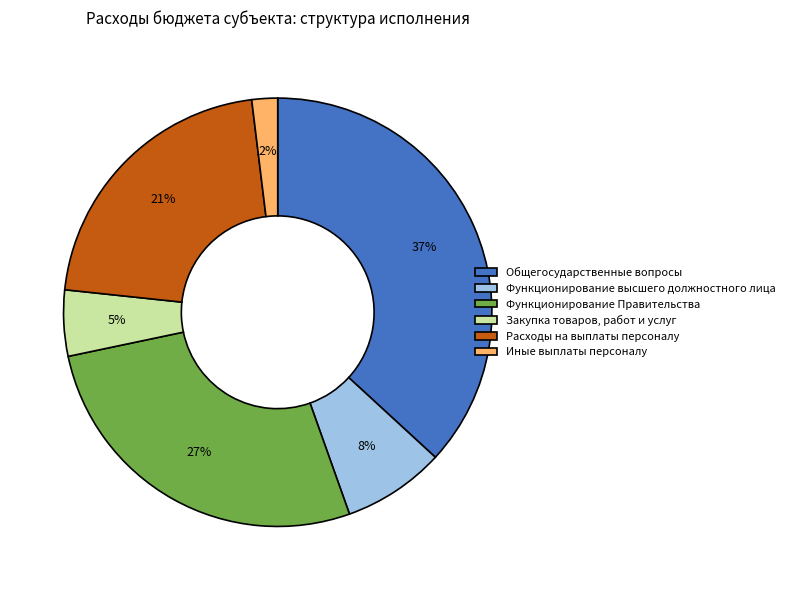

Count the number of slices in the pie.

6